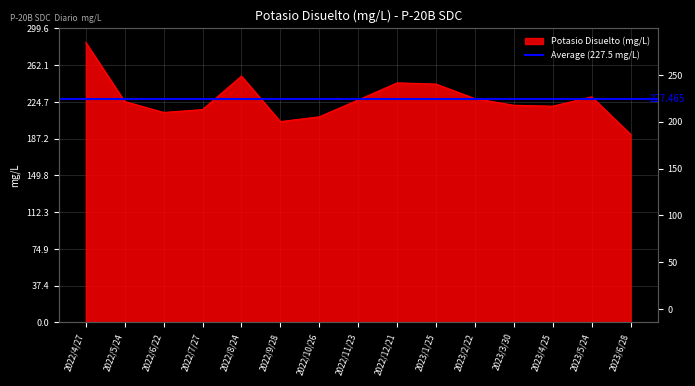

What is the greatest value displayed?

285.3